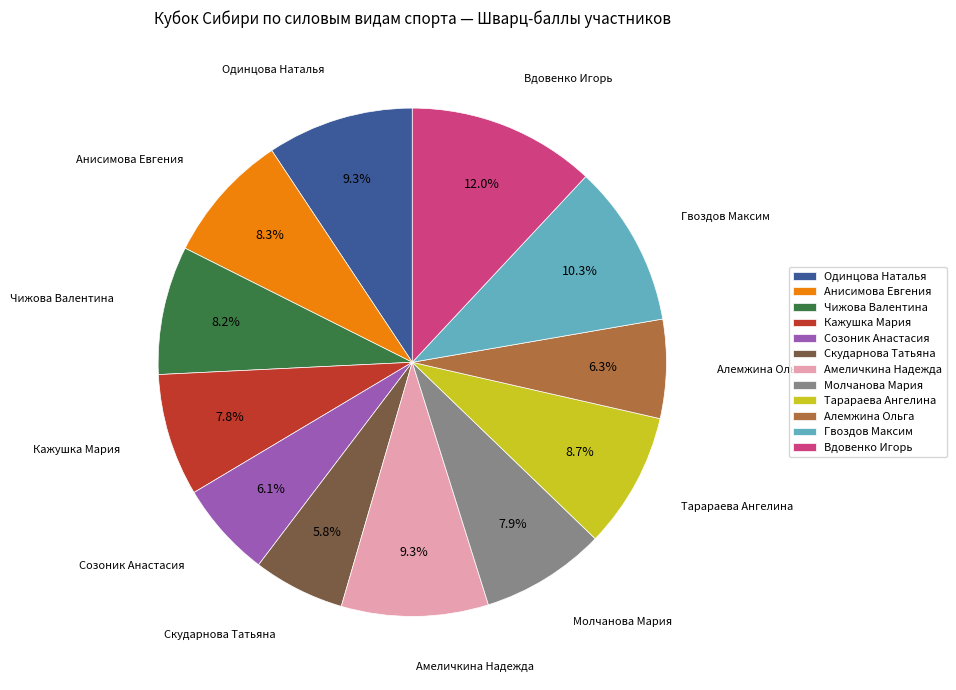

To the nearest percent, what is the average slice percentage?

8%